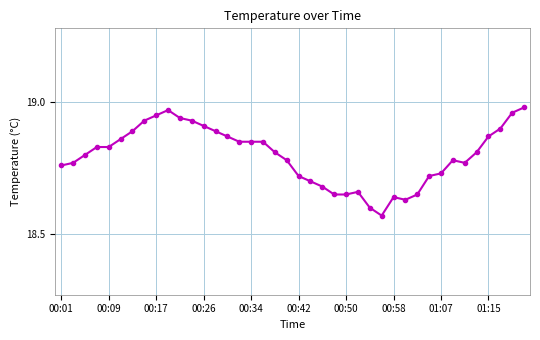

What is the difference between the maximum and minimum values?

0.4